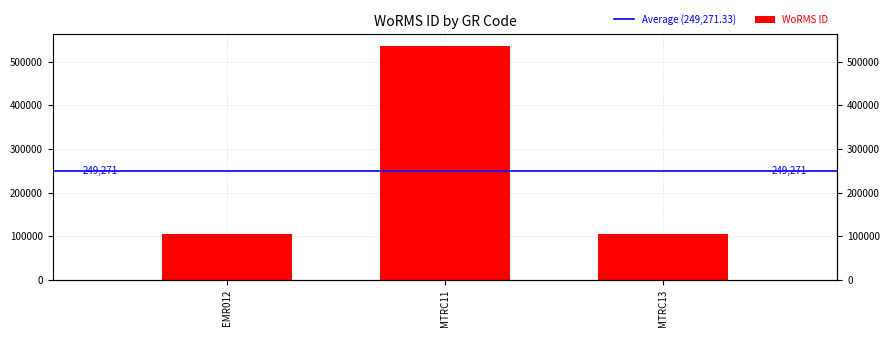

How many values exceed 106215?

1